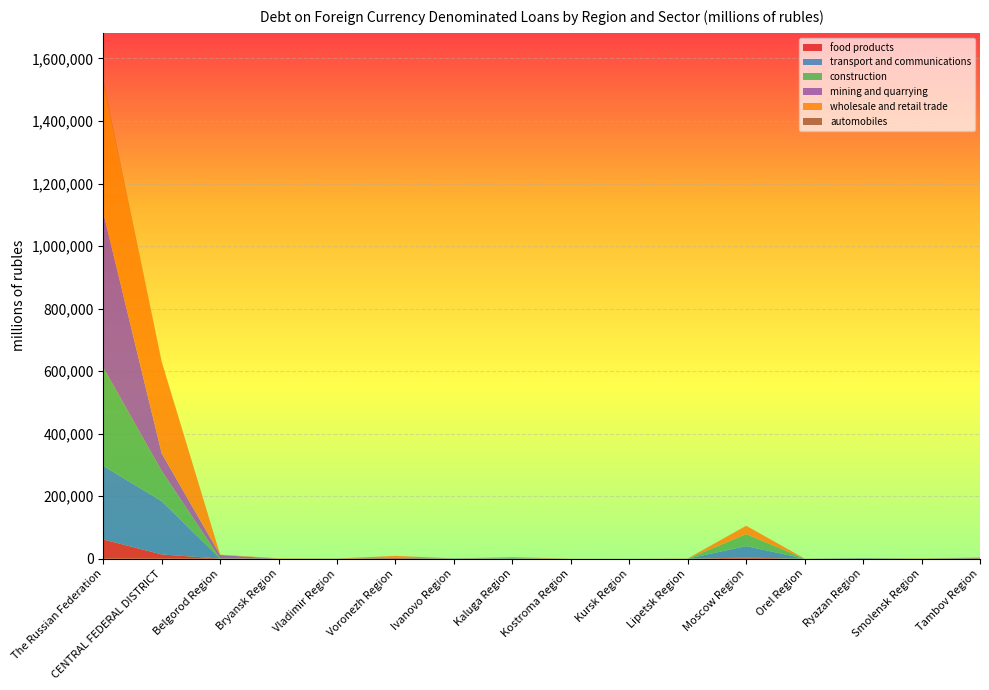

Reading right to left, list all the values displayed in this chart.

food products: 1730	0	9	0	3626	228	0	0	200	0	2113	420	0	462	13717	61640
transport and communications: 1656	0	1784	0	36847	33	142	0	1588	1162	839	61	0	146	170439	235523
construction: 0	564	0	0	38182	0	0	0	245	8	0	18	74	145	96829	314598
mining and quarrying: 0	0	0	0	0	0	0	0	0	0	0	67	0	11089	55897	494954
wholesale and retail trade: 0	1047	456	502	26784	627	82	354	3005	97	6175	0	1443	1300	290394	418629
automobiles: 0	0	0	0	9	0	0	0	0	0	0	144	0	0	2309	3641